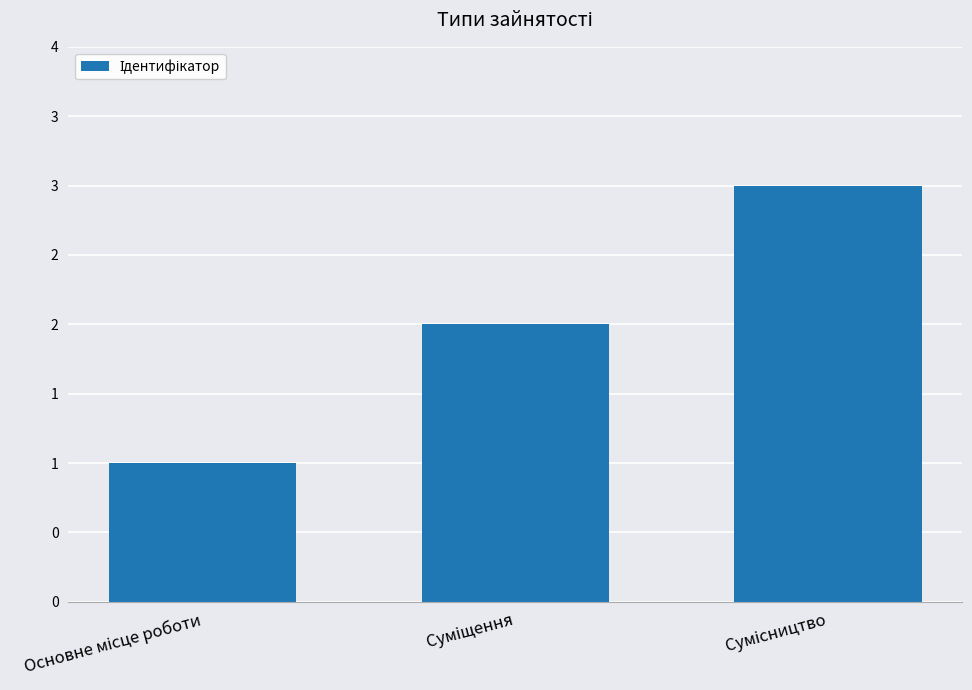

Does the chart contain any negative values?

No